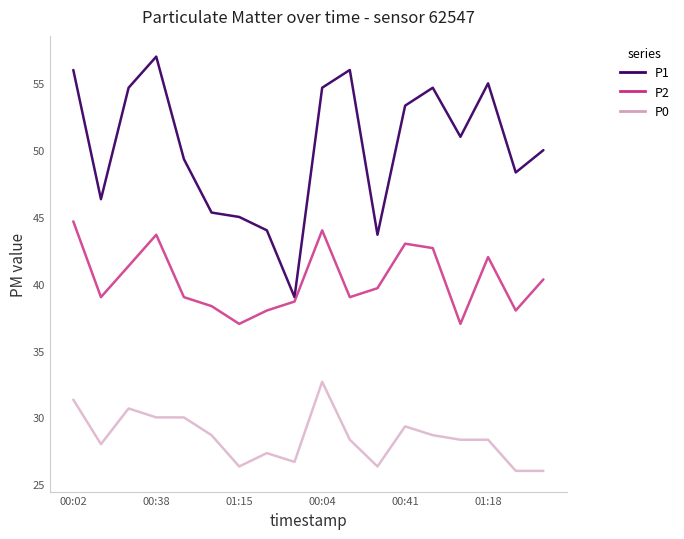

What is the minimum value for P1?

39.0